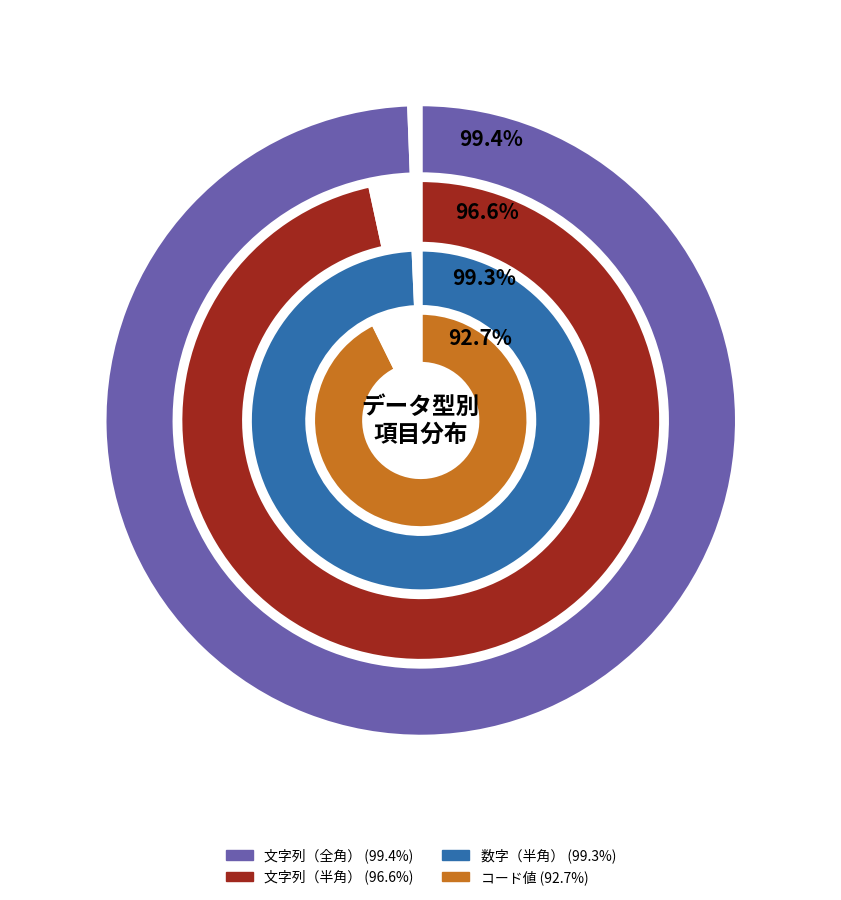

Count the number of slices in the pie.

2